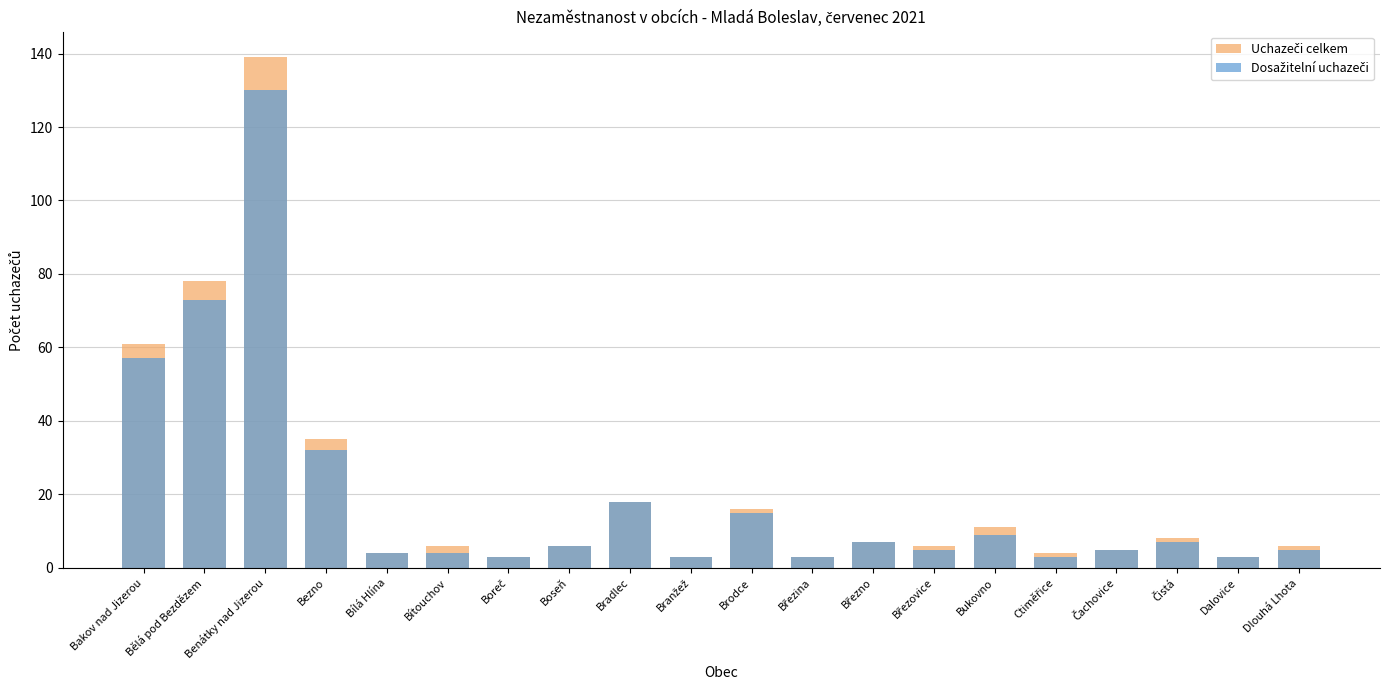

Where does the Dosažitelní uchazeči series first go above 6?

Bakov nad Jizerou